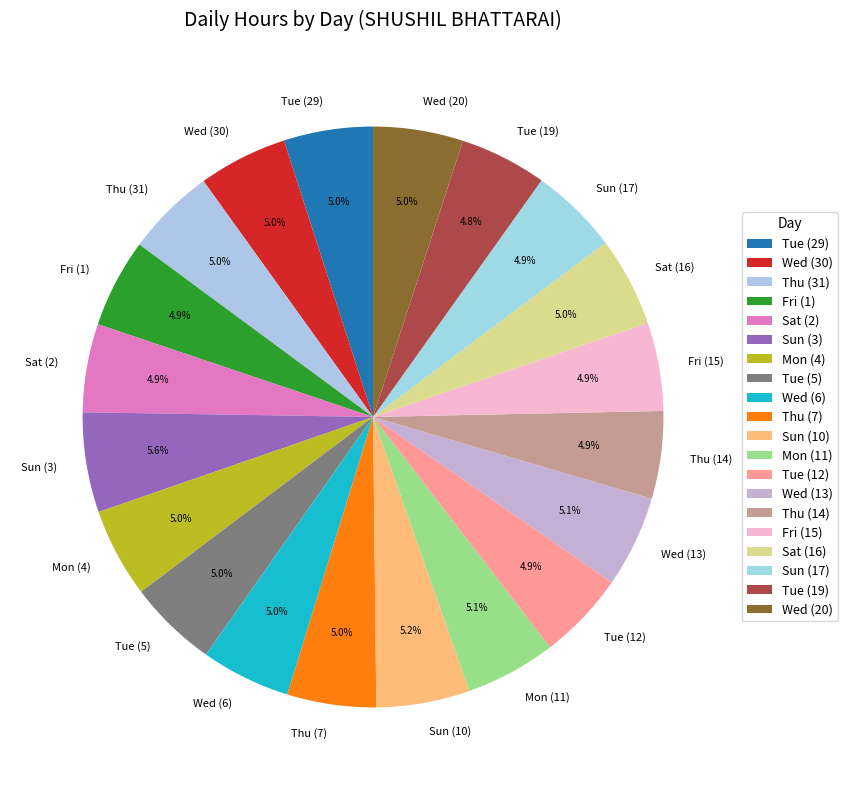

Does any single category account for the majority?

No